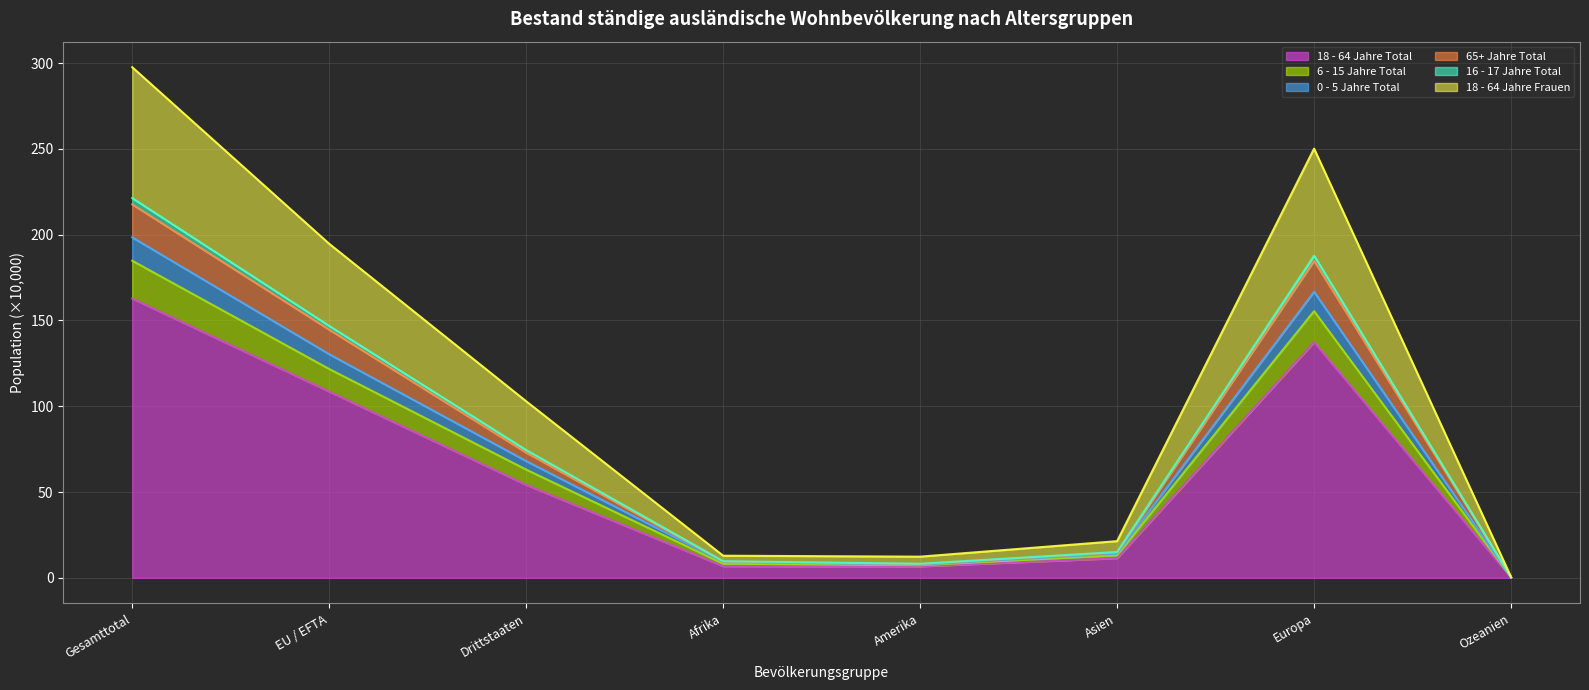

At which category is the sum across all series the highest?

Gesamttotal